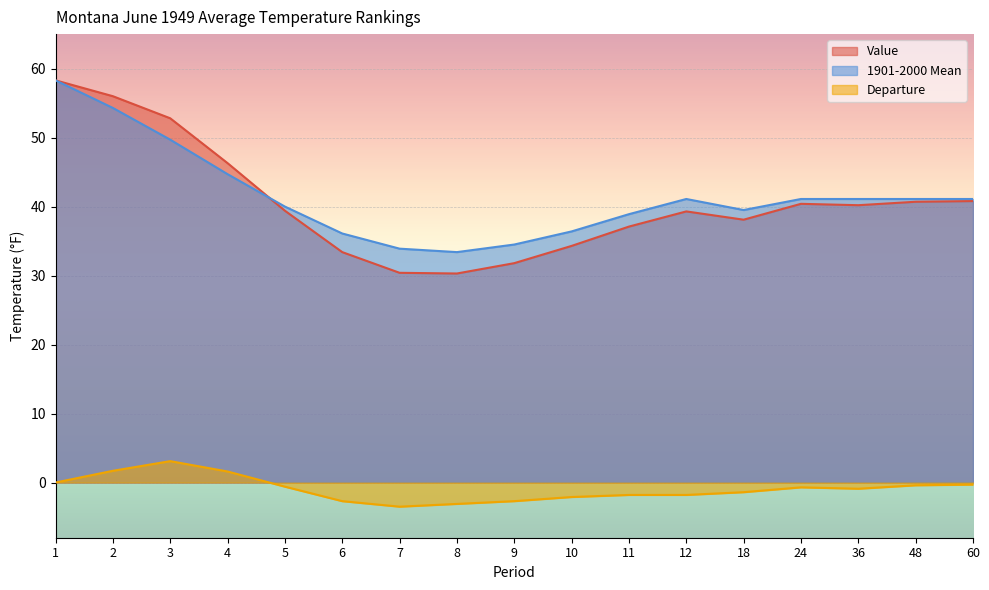

True or false: Departure has more than 2 interior local peaks.

False